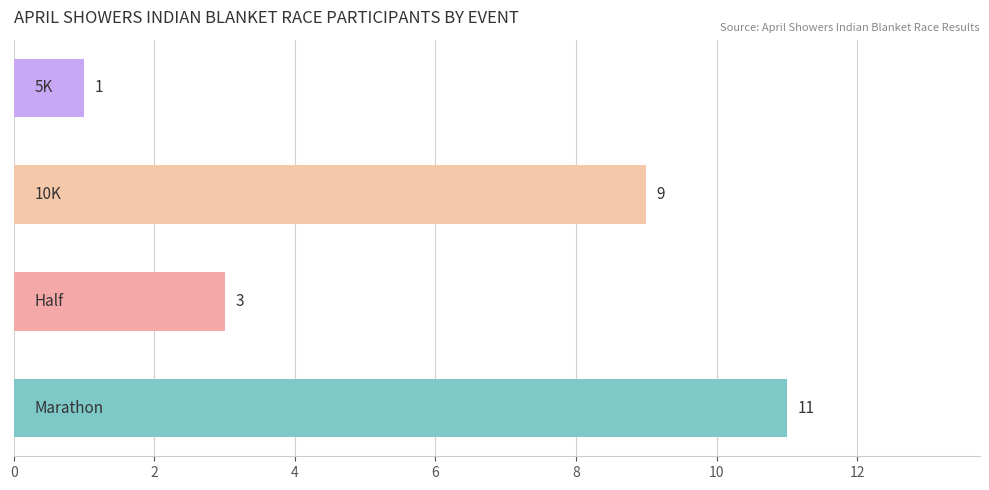

What is the maximum value shown in the chart?

11